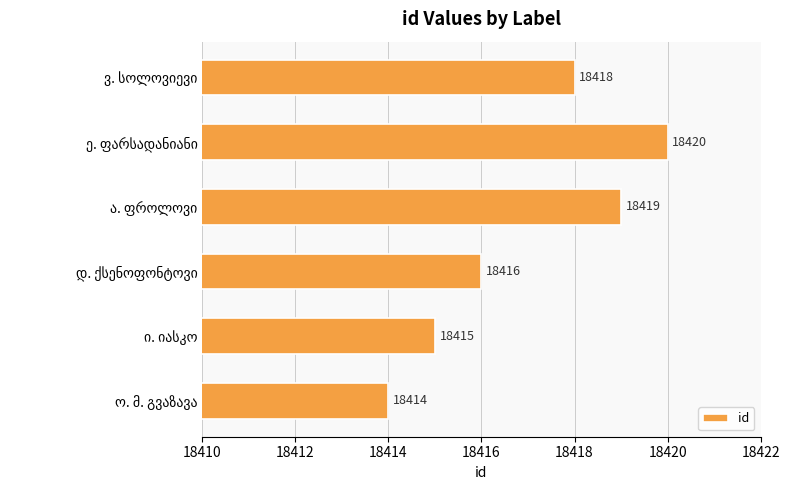

How many values are between 18415 and 18419?

4